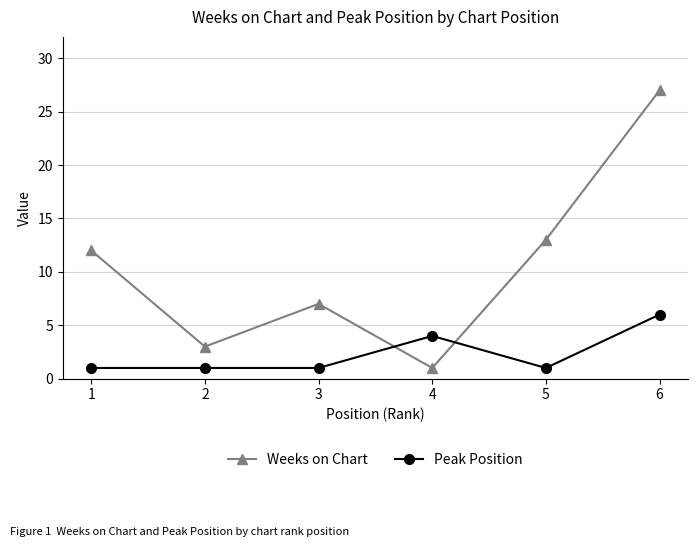

List the labels in order of Weeks on Chart value, smallest first.

4, 2, 3, 1, 5, 6